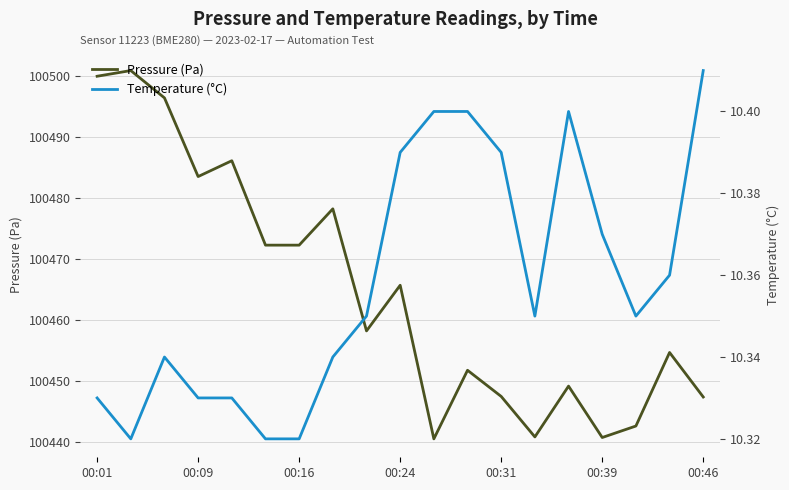

The value of Pressure (Pa) at 17 is 100454.7. True or false?

True